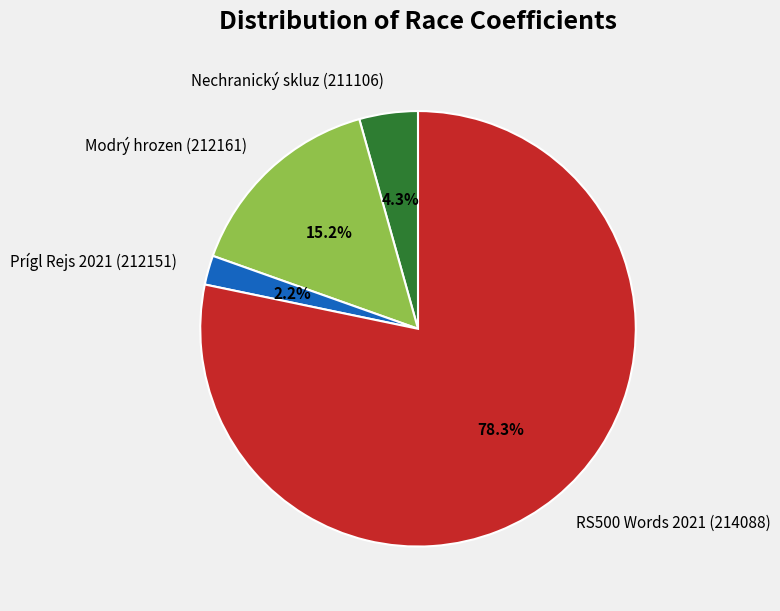

To the nearest percent, what percentage of the pie is Modrý hrozen (212161)?

15%